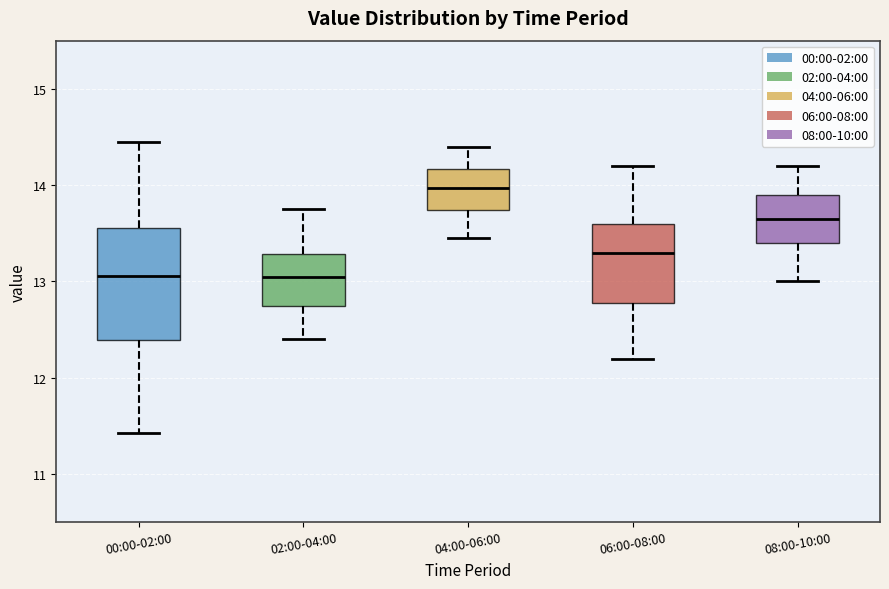

Where is the lower edge of the box for 02:00-04:00 on the y-axis? The values are not printed on the chart, so give them approximately, as read against the axis.

12.7